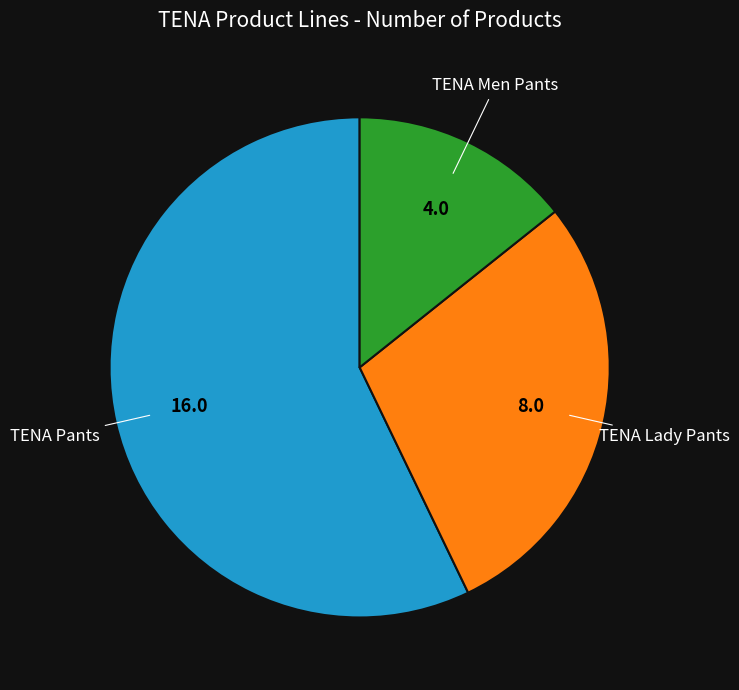

How many slices are in this pie chart?

3